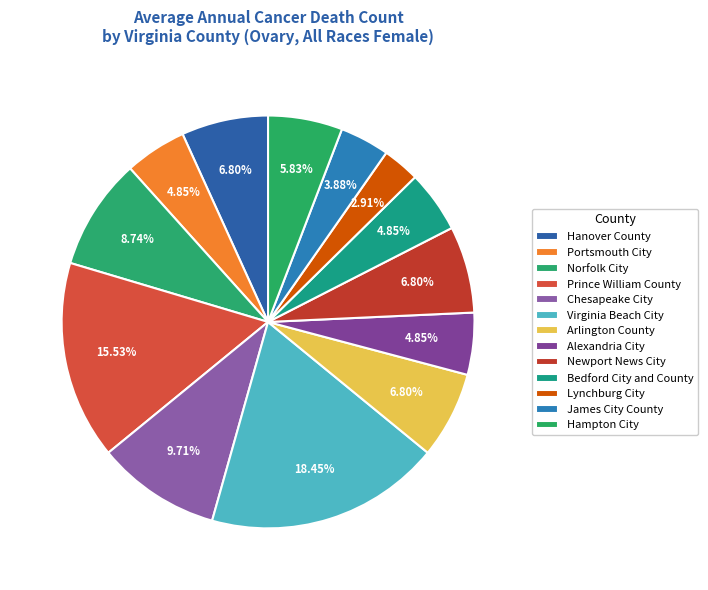

Does Alexandria City represent more than half of the total?

No